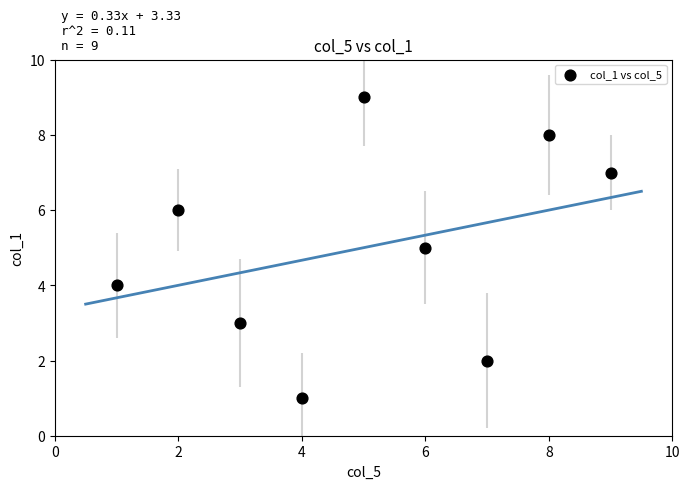

What is the average Y value?

5